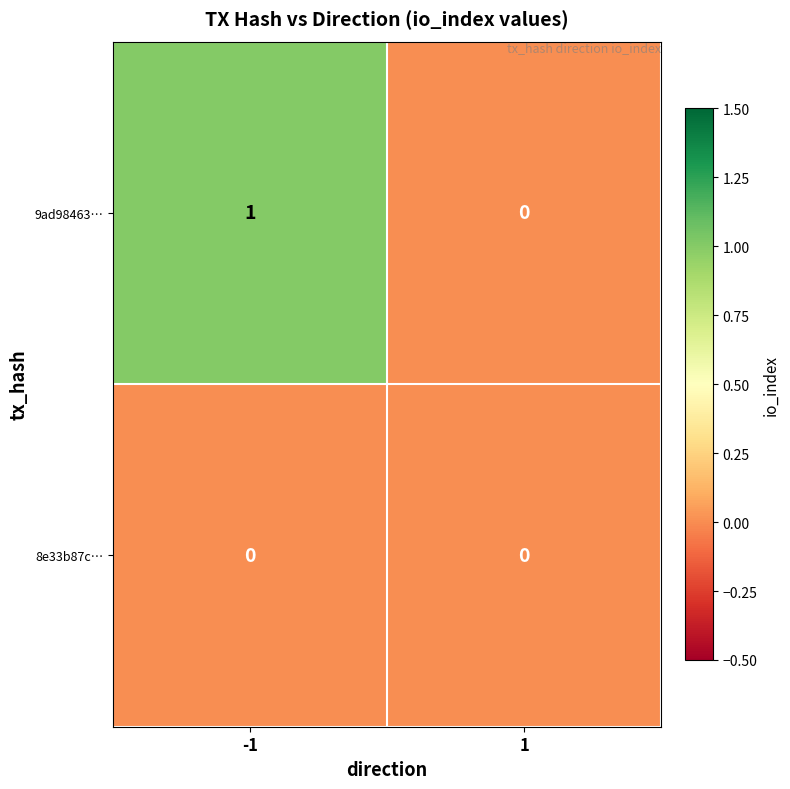

Rank the series by their maximum value, from highest to lowest.

9ad98463…, 8e33b87c…